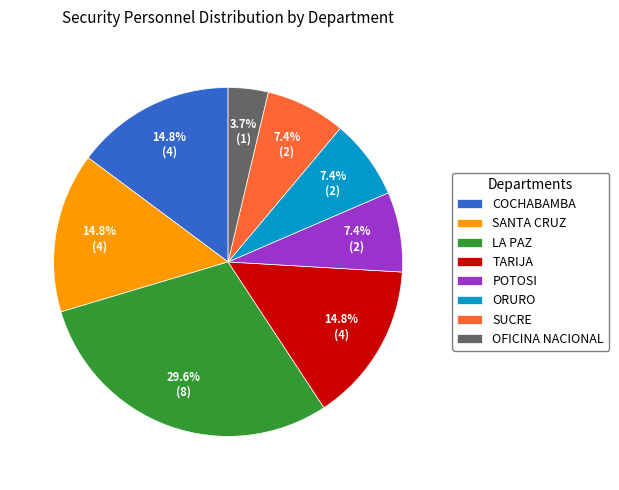

To the nearest percent, what is the difference between the largest and smallest slice percentages?

26%